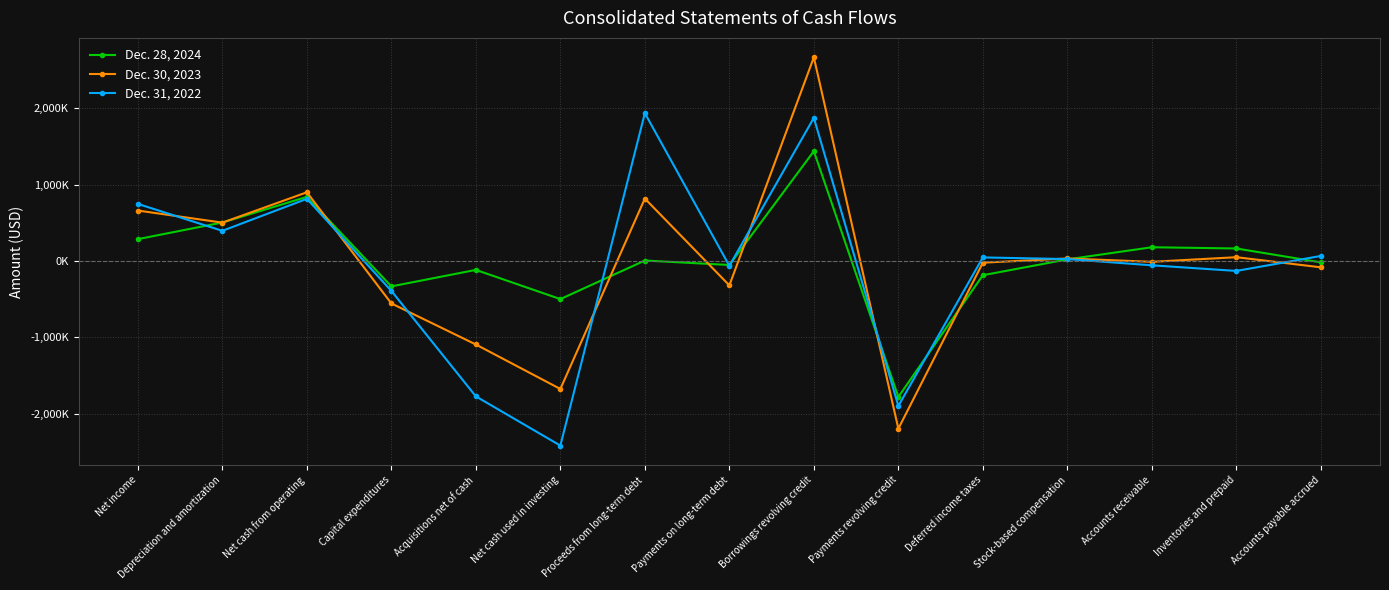

Which series has the largest total across all categories?

Dec. 28, 2024